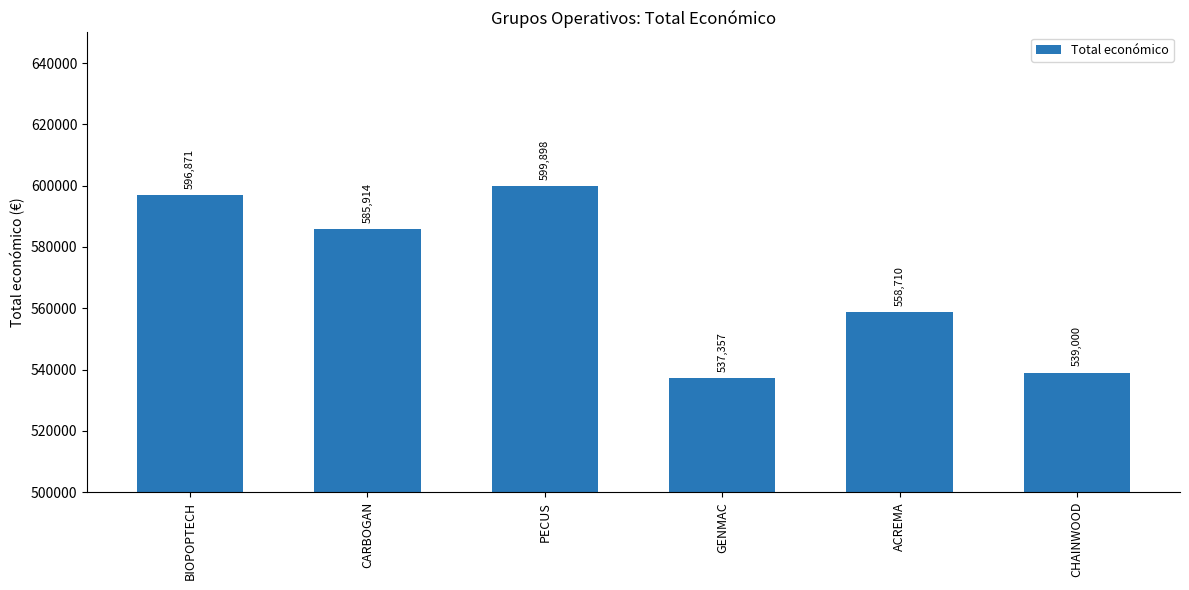

List the labels in order of value, largest first.

PECUS, BIOPOPTECH, CARBOGAN, ACREMA, CHAINWOOD, GENMAC